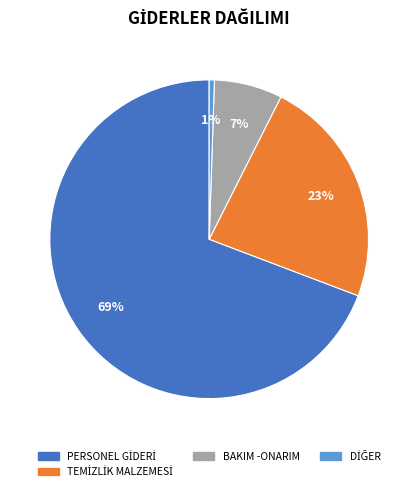

To the nearest percent, what is the average slice percentage?

25%